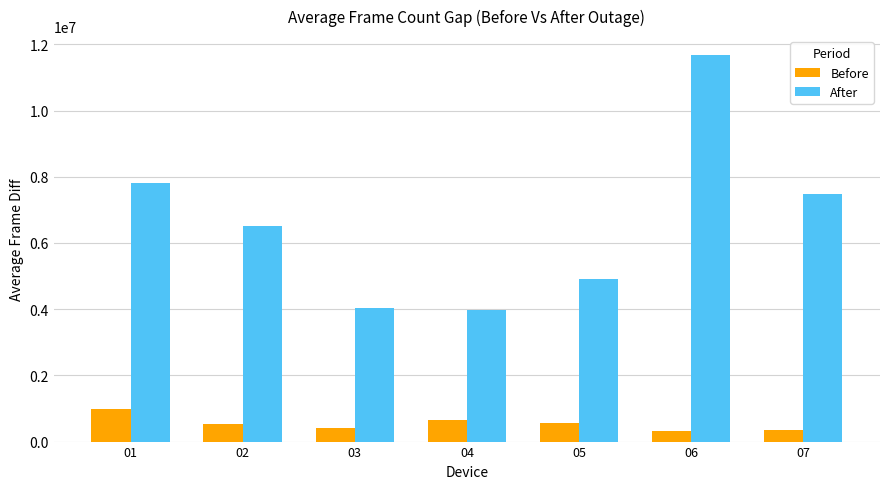

Are the bars horizontal?

No